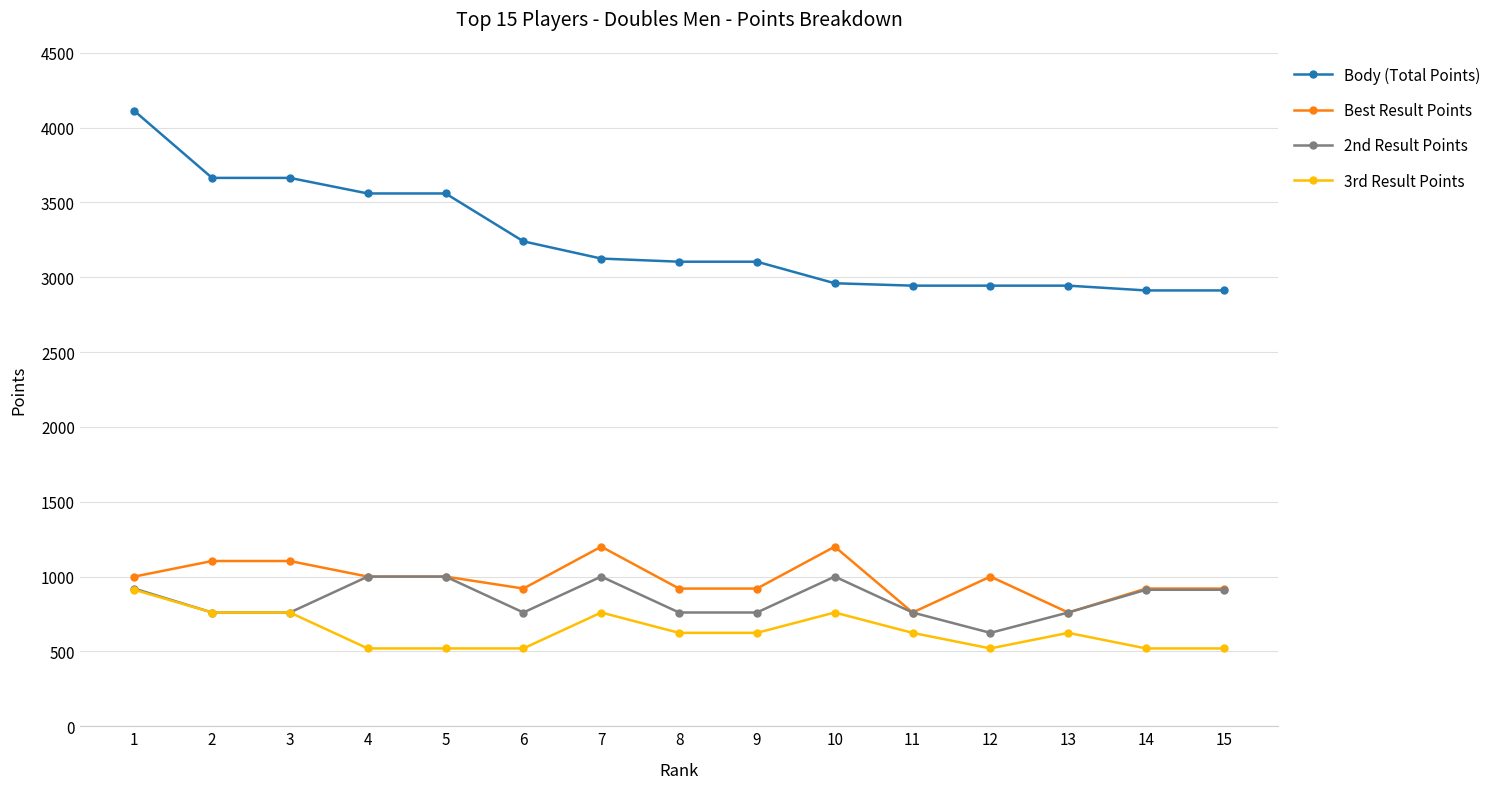

Is the value of Body (Total Points) at 11 greater than the value of 3rd Result Points at 4?

Yes